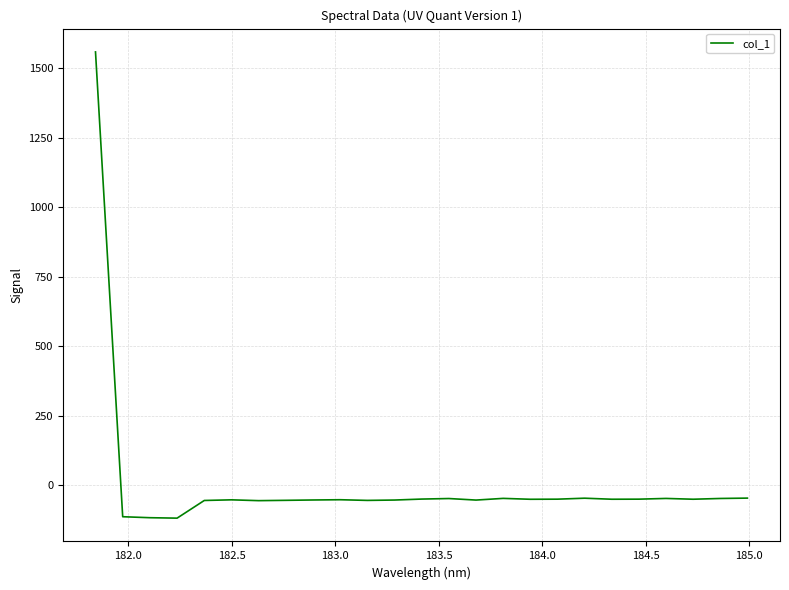

Count the number of values greater than -51.

8